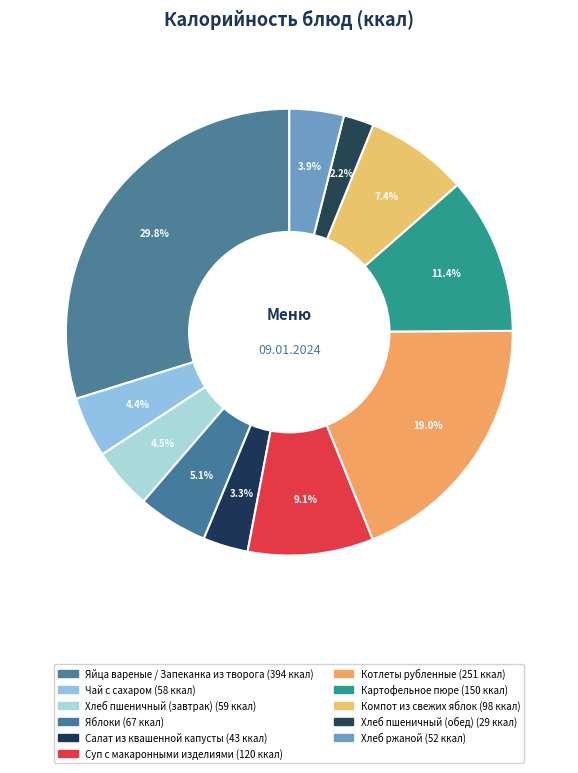

How many segments does this pie chart have?

11